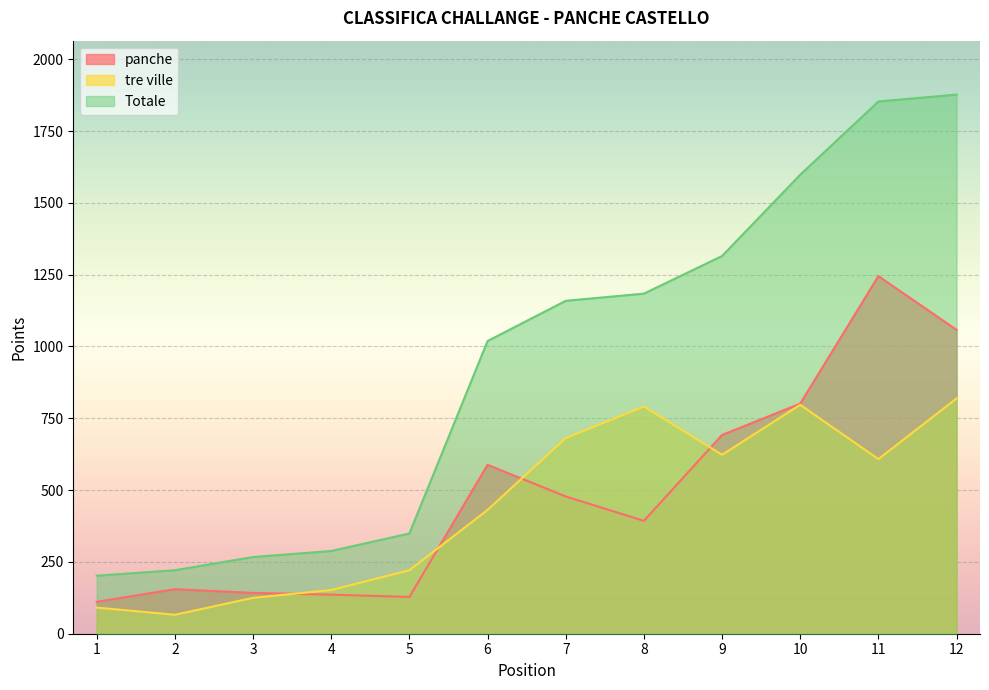

What are all the series names shown in the legend?

panche, tre ville, Totale